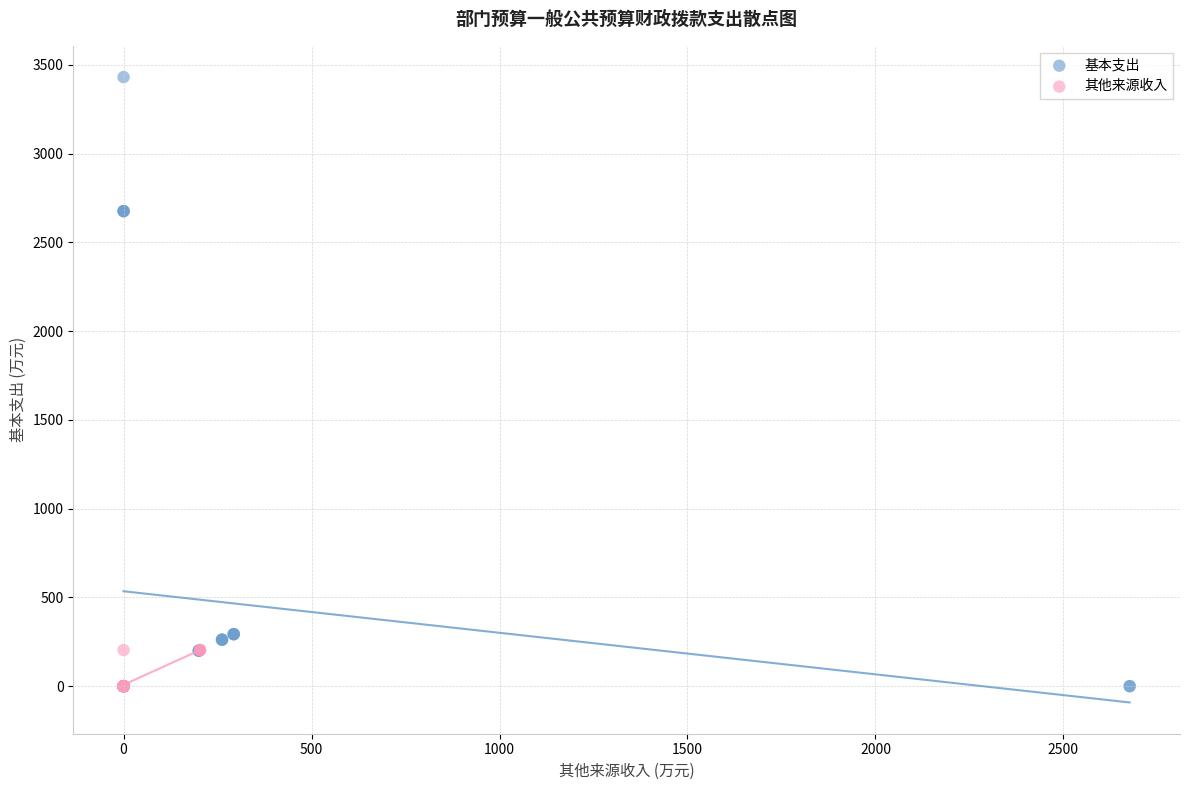

Which series reaches the maximum Y coordinate?

基本支出